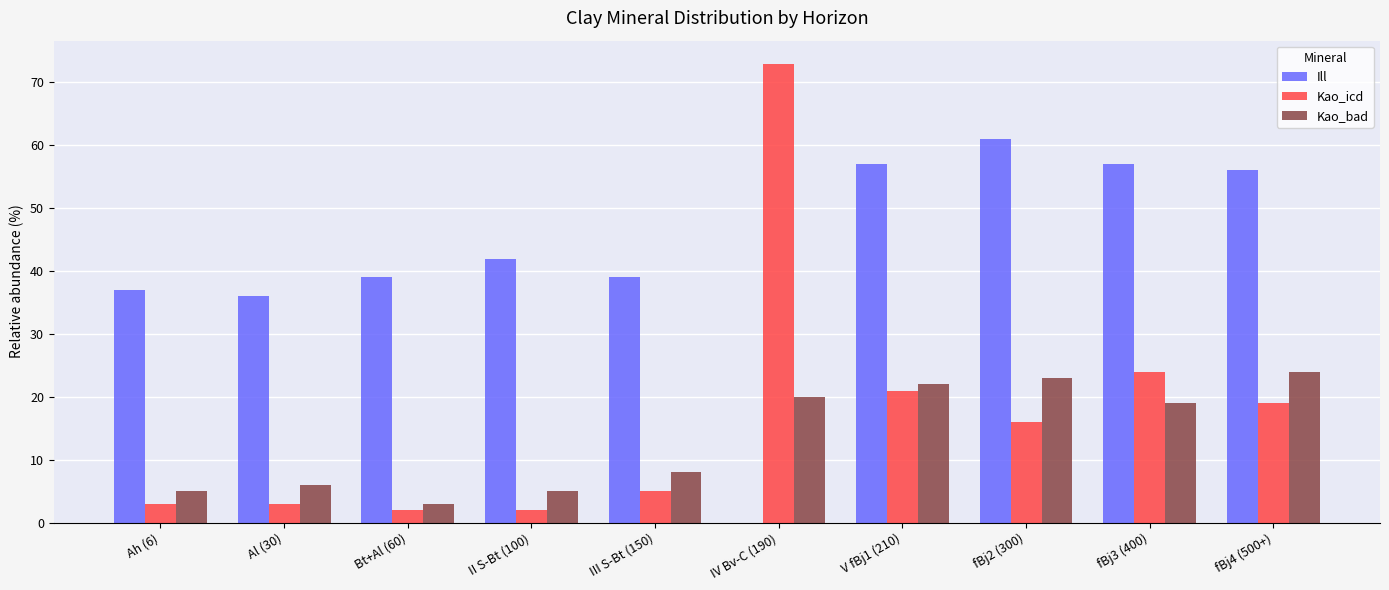

True or false: Ill has a value of 9 at Ah (6).

False